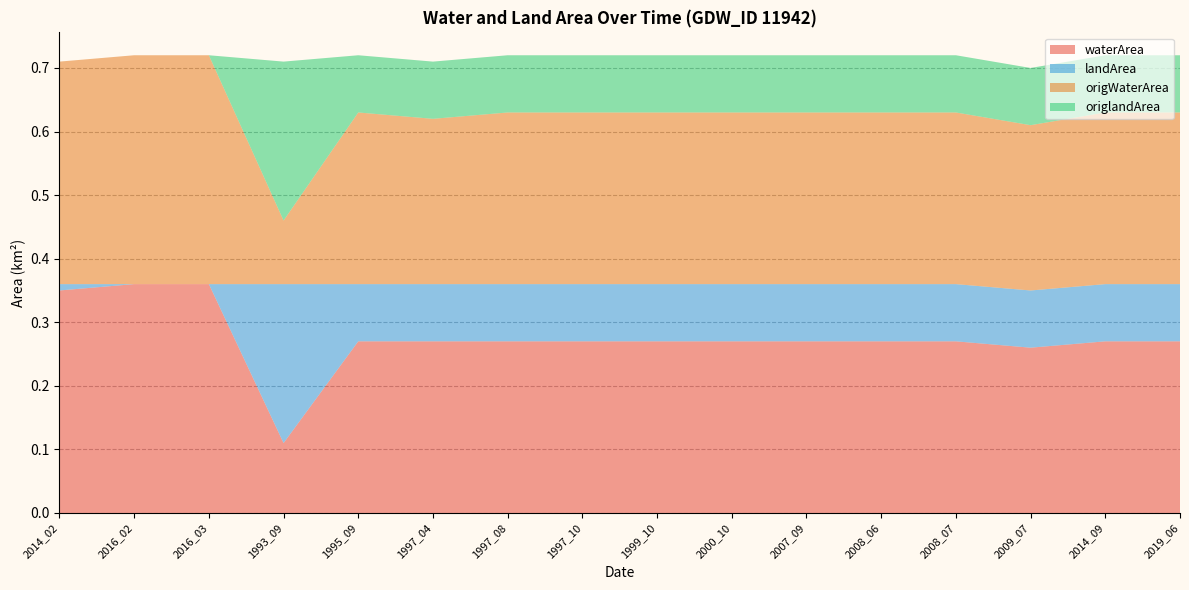

Reading right to left, what are all the values shown in this chart?

waterArea: 2019_06=0.3	2014_09=0.3	2009_07=0.3	2008_07=0.3	2008_06=0.3	2007_09=0.3	2000_10=0.3	1999_10=0.3	1997_10=0.3	1997_08=0.3	1997_04=0.3	1995_09=0.3	1993_09=0.1	2016_03=0.4	2016_02=0.4	2014_02=0.3
landArea: 2019_06=0.1	2014_09=0.1	2009_07=0.1	2008_07=0.1	2008_06=0.1	2007_09=0.1	2000_10=0.1	1999_10=0.1	1997_10=0.1	1997_08=0.1	1997_04=0.1	1995_09=0.1	1993_09=0.2	2016_03=0.0	2016_02=0.0	2014_02=0.0
origWaterArea: 2019_06=0.3	2014_09=0.3	2009_07=0.3	2008_07=0.3	2008_06=0.3	2007_09=0.3	2000_10=0.3	1999_10=0.3	1997_10=0.3	1997_08=0.3	1997_04=0.3	1995_09=0.3	1993_09=0.1	2016_03=0.4	2016_02=0.4	2014_02=0.3
origlandArea: 2019_06=0.1	2014_09=0.1	2009_07=0.1	2008_07=0.1	2008_06=0.1	2007_09=0.1	2000_10=0.1	1999_10=0.1	1997_10=0.1	1997_08=0.1	1997_04=0.1	1995_09=0.1	1993_09=0.2	2016_03=0.0	2016_02=0.0	2014_02=0.0